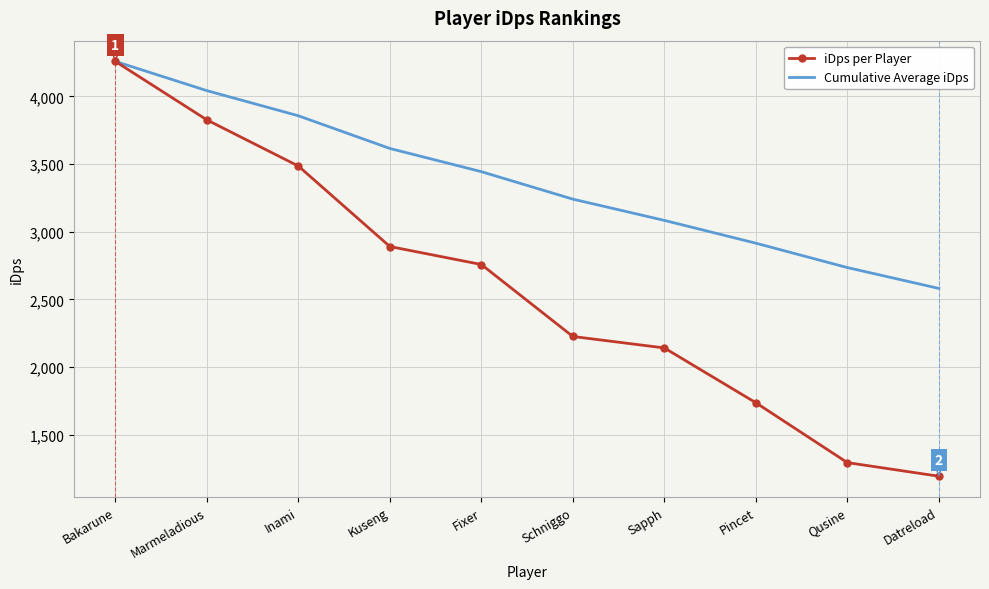

What is the minimum value for Cumulative Average iDps?

2581.1